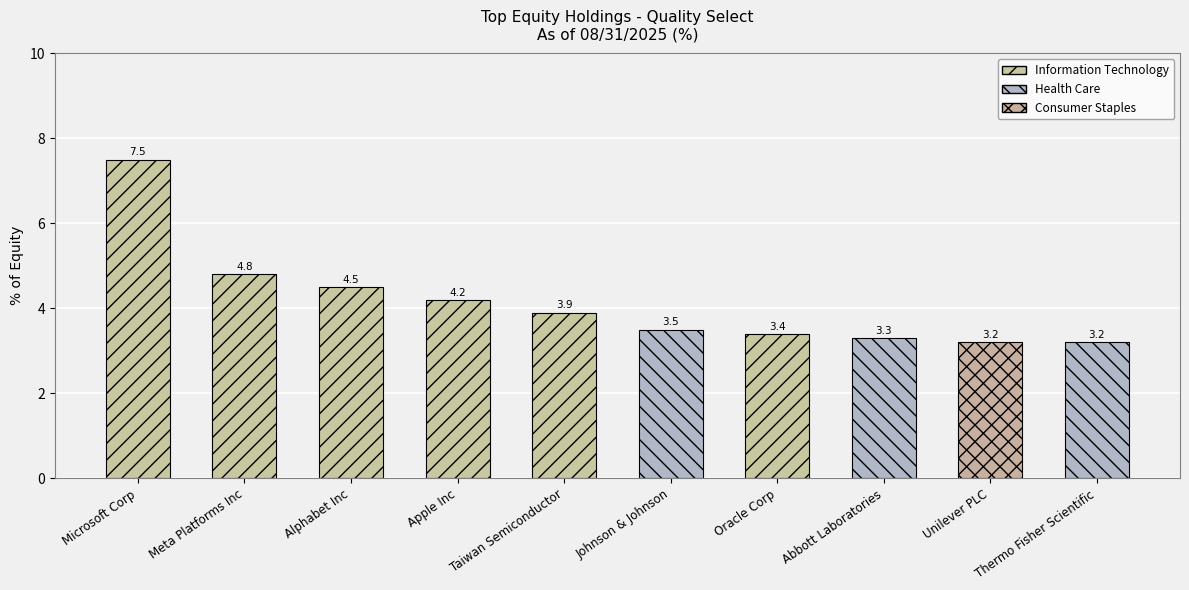

What is the label of the 5th bar from the right?

Johnson & Johnson